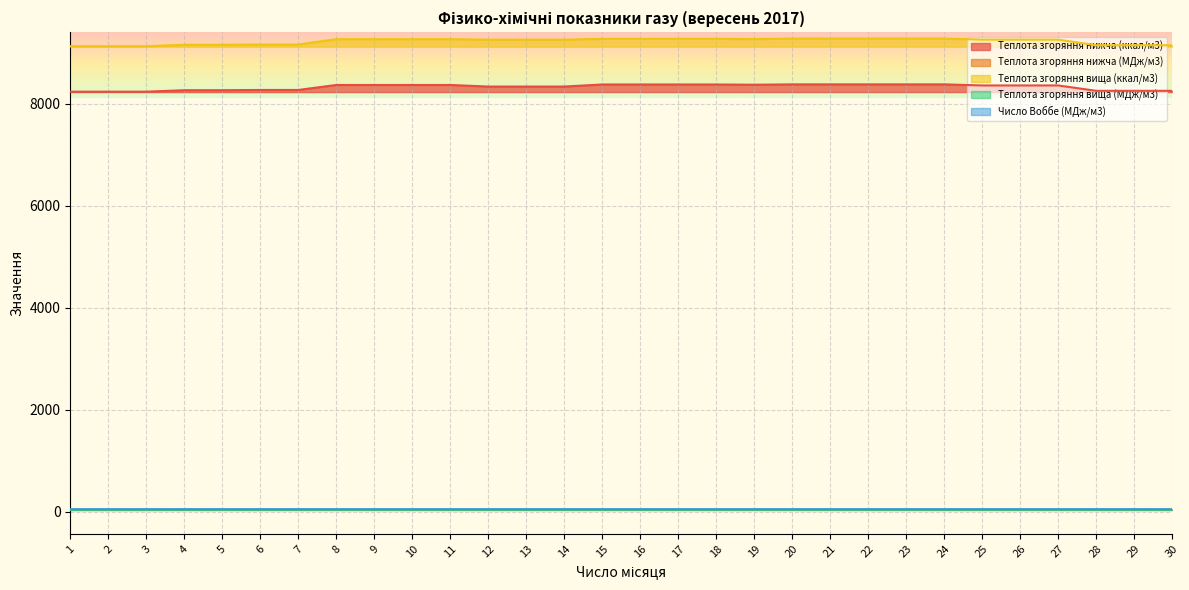

How many distinct data groups are displayed?

5